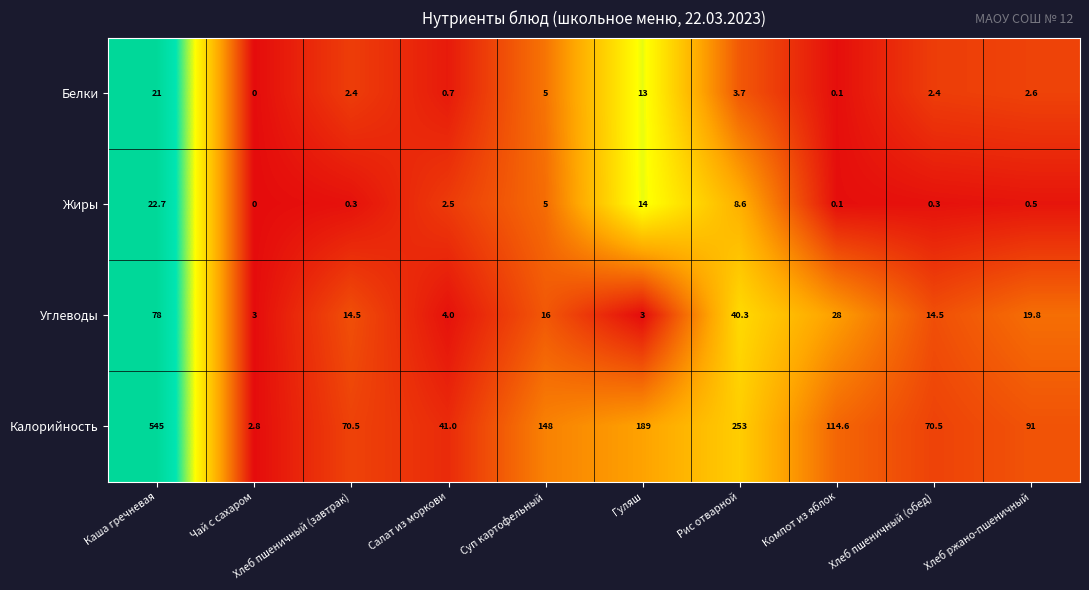

Which series changed the most between Чай с сахаром and Хлеб пшеничный (обед)?

Калорийность